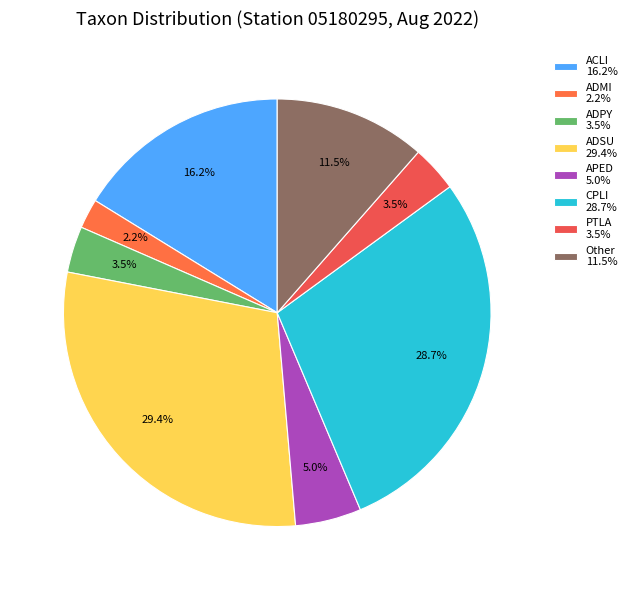

What is the smallest slice in the pie chart?

ADMI 2.2%